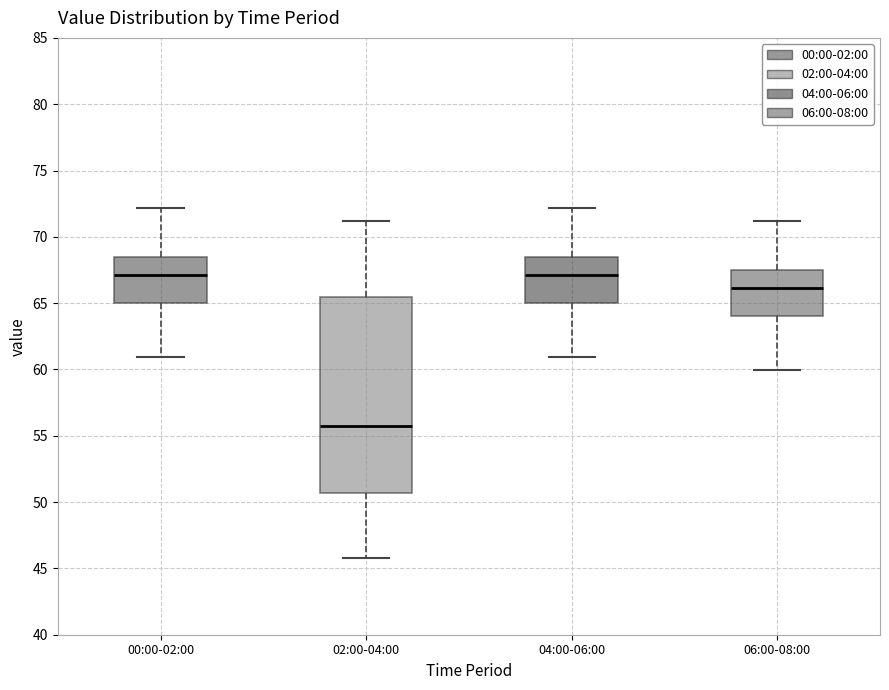

Which box has the lowest median line?

02:00-04:00